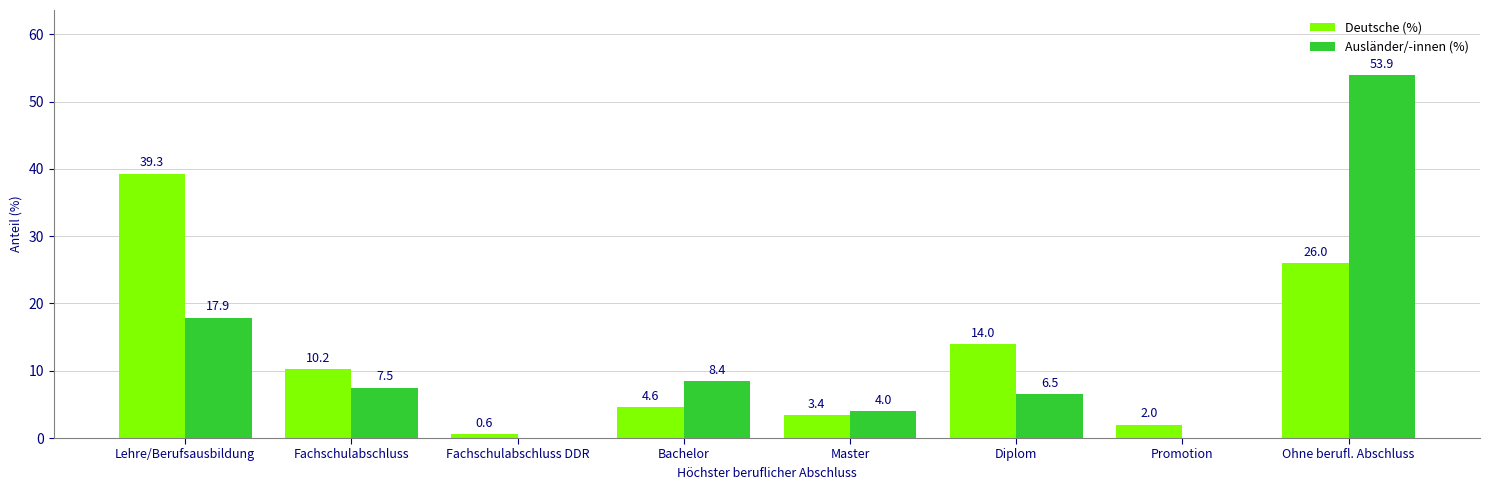

Which series changed the most between Fachschulabschluss and Diplom?

Deutsche (%)